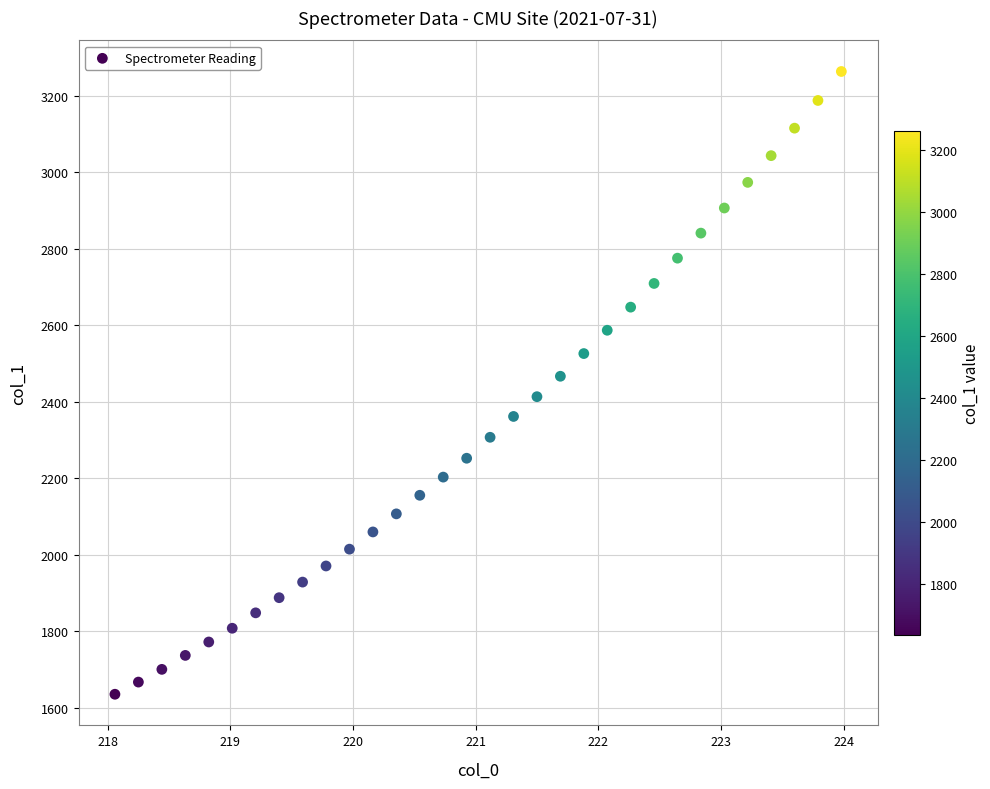

What is the range of X values (max minus min)?

5.9